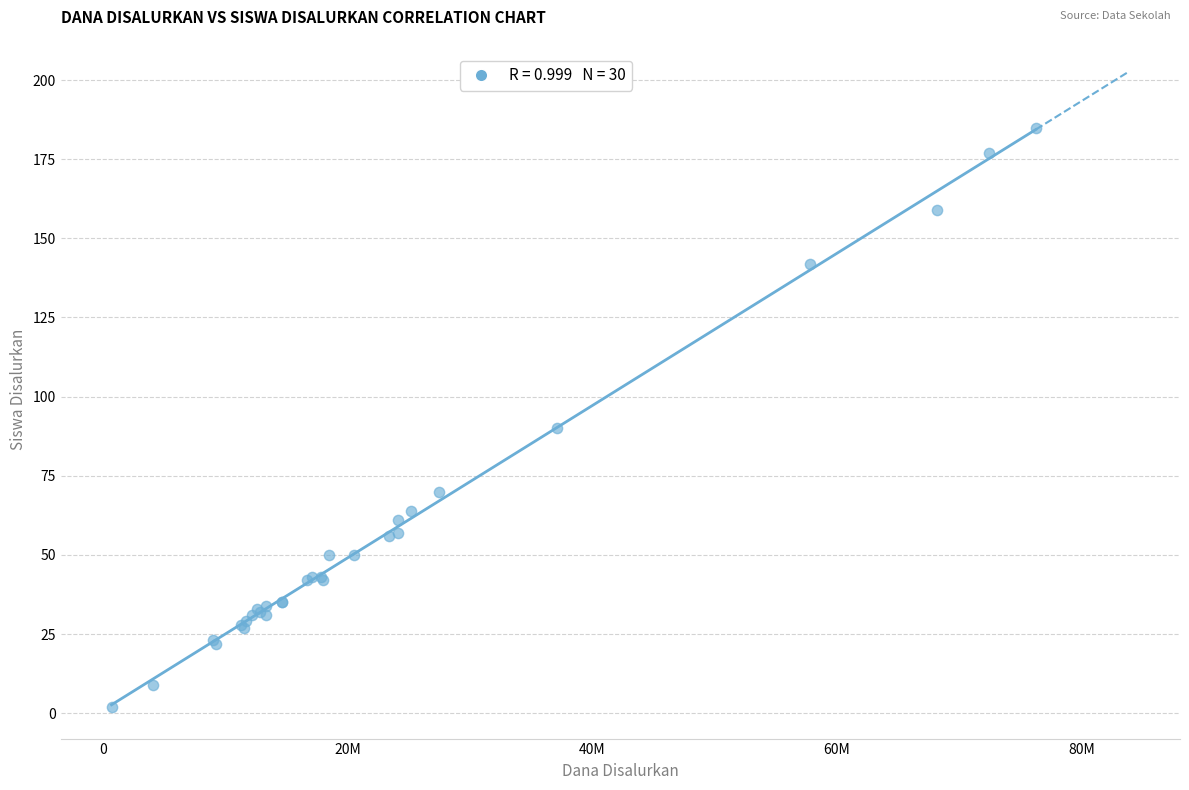

What Y value in the scatter plot is closest to 93?

90